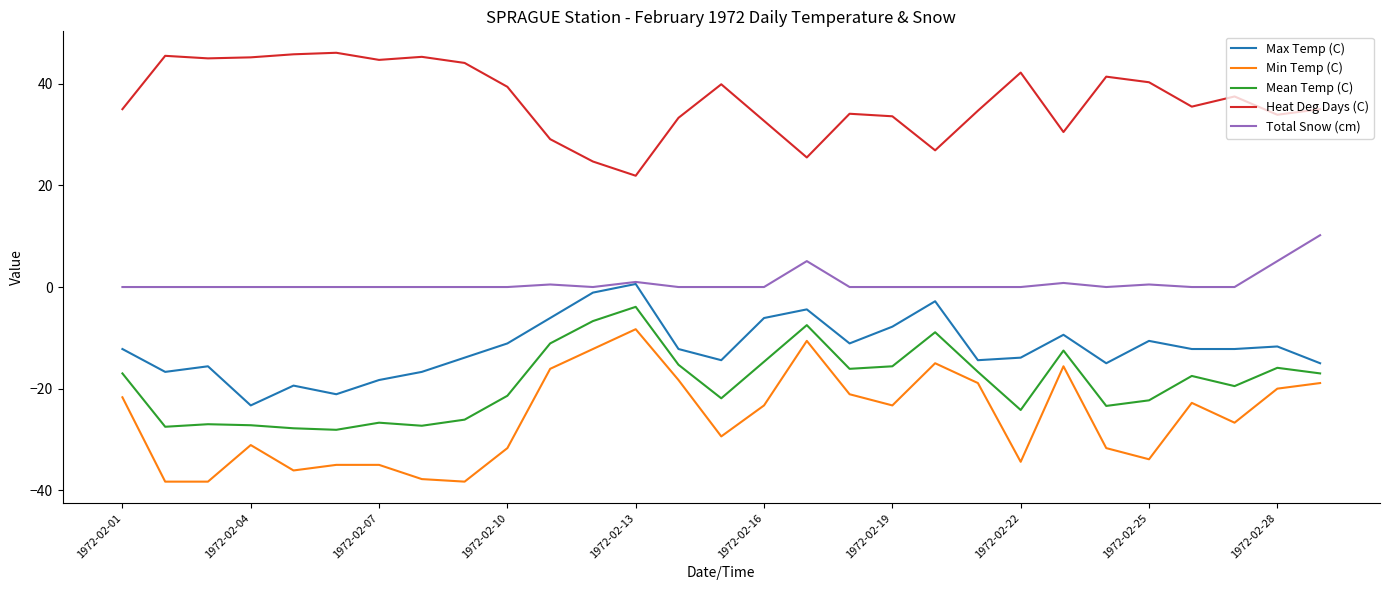

What is the maximum value for Total Snow (cm)?

10.2